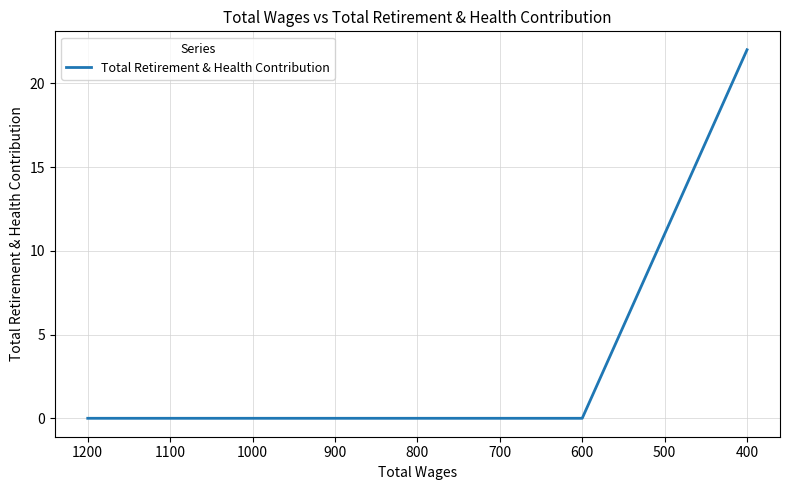

What is the sum of all values?

22